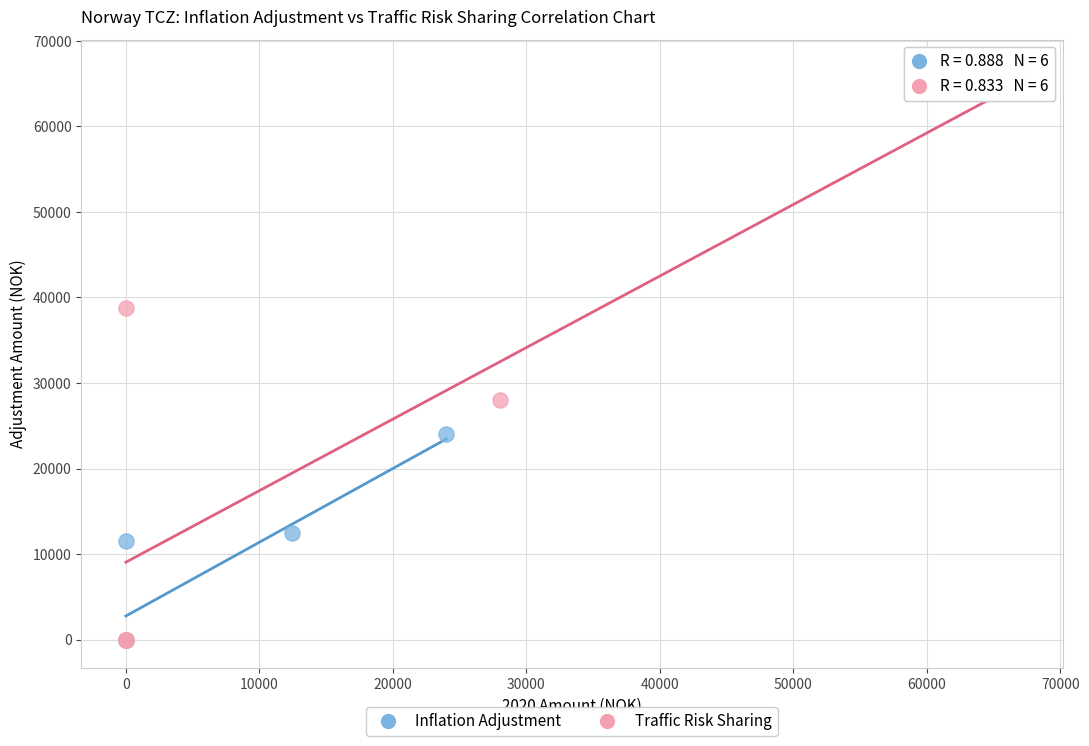

Which series contains the highest Y value?

Traffic Risk Sharing